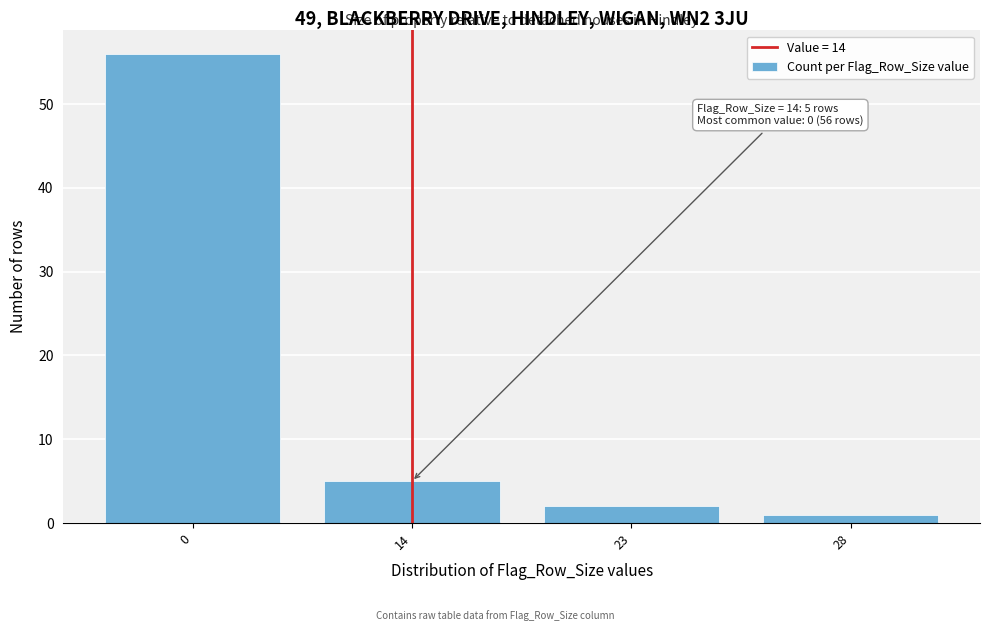

Reading left to right, what are all the values shown in this chart?

0=56	14=5	23=2	28=1